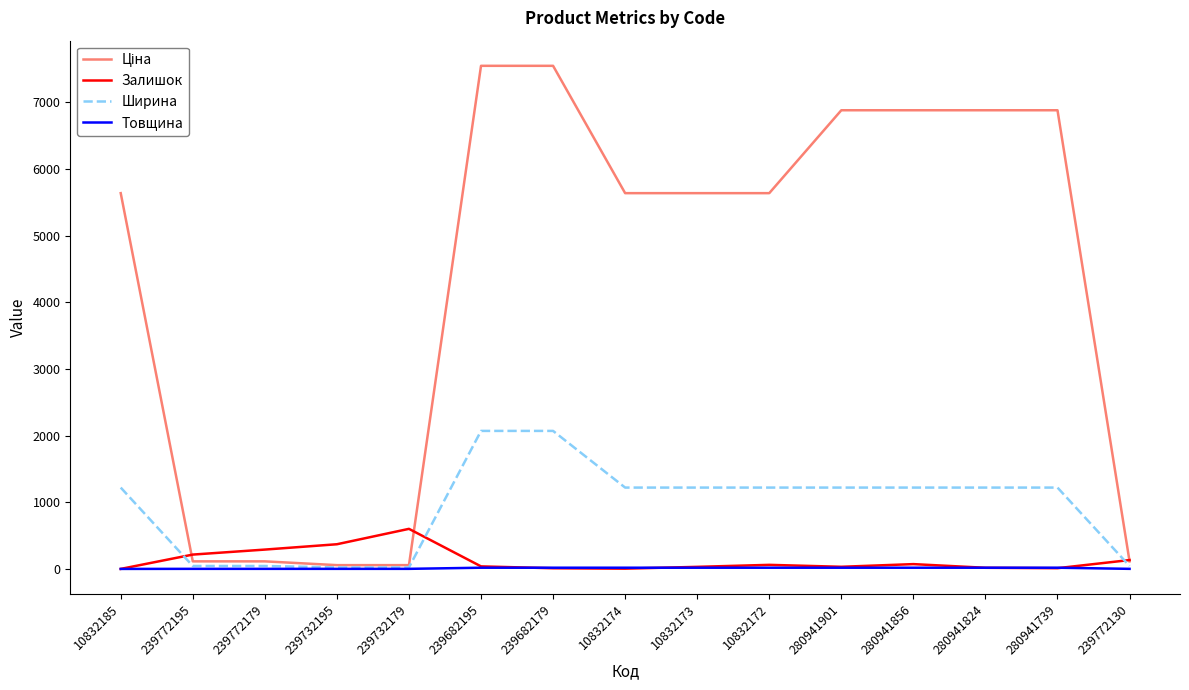

True or false: Залишок has a value of 290.0 at 239772179.

True